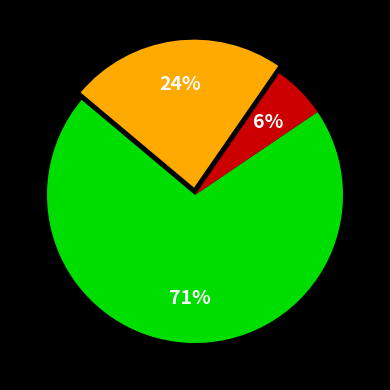

How many segments does this pie chart have?

3